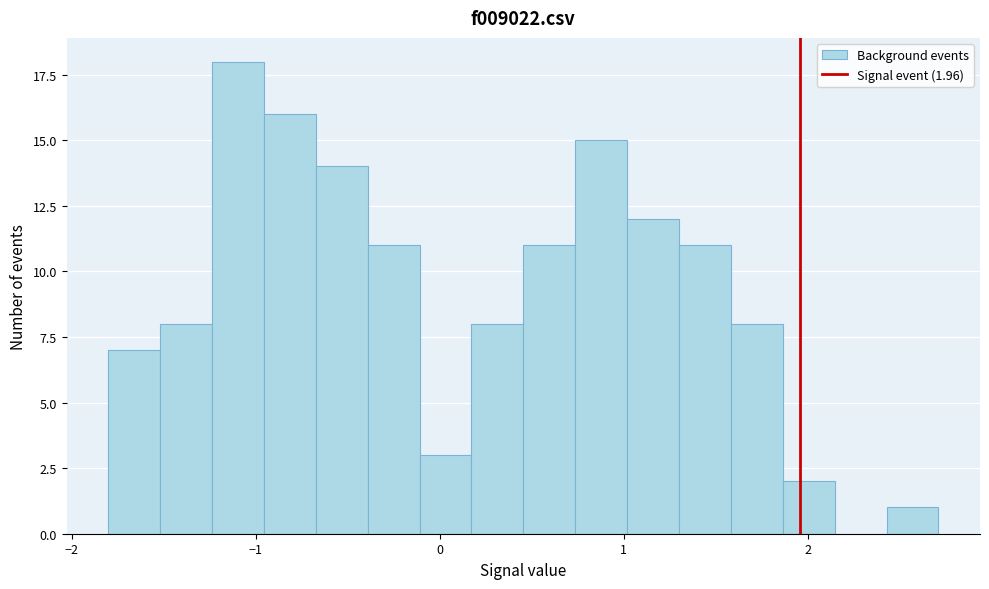

Around what value on the x-axis is the tallest bar? Give the approximate position of its centre, as read against the axis.

-1.1